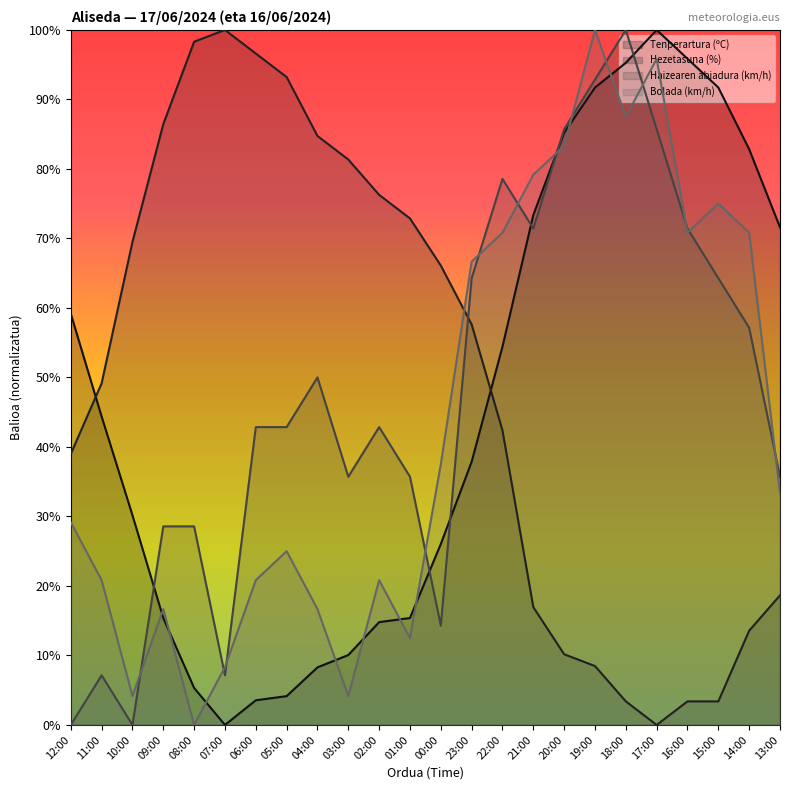

List the series in order of their overall mean, highest first.

Hezetasuna (%), Haizearen abiadura (km/h), Tenperartura (ºC), Bolada (km/h)